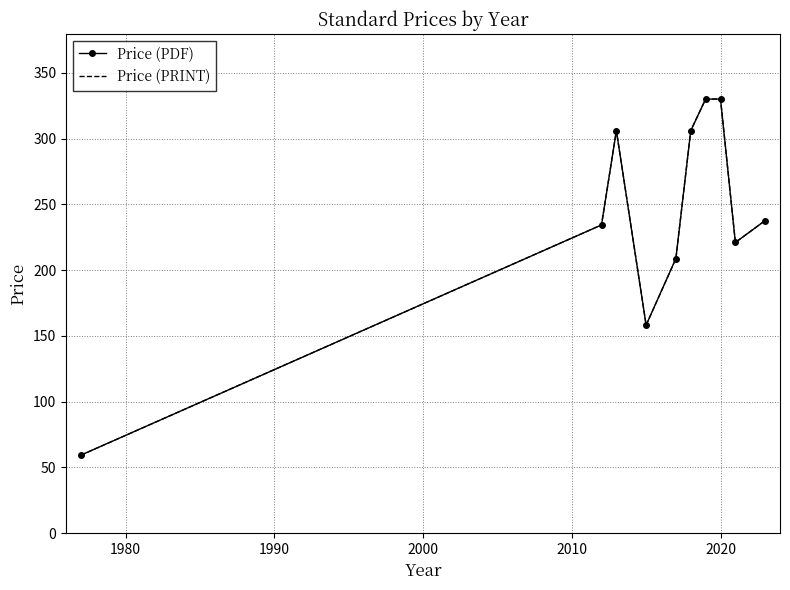

Rank the series by their maximum value, from lowest to highest.

Price (PDF), Price (PRINT)